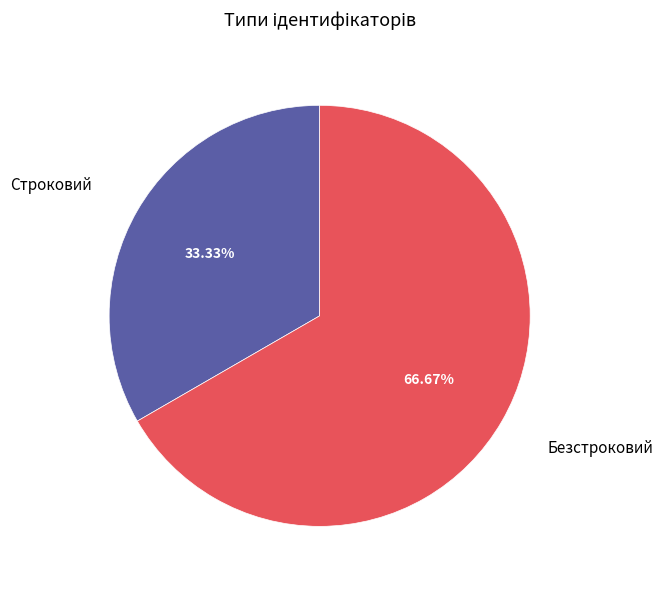

To the nearest percent, what portion does Строковий represent?

33%